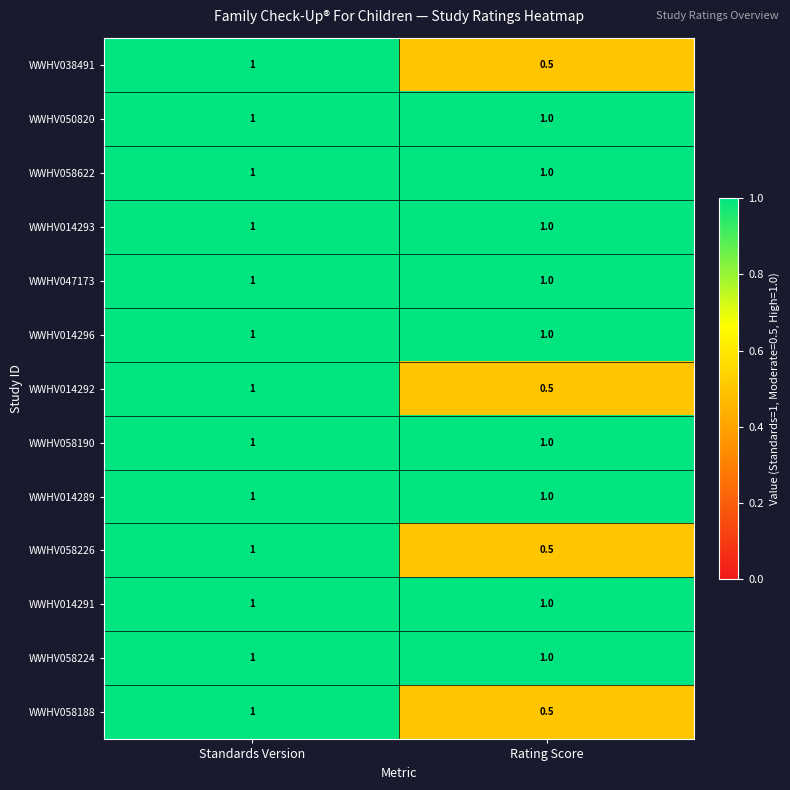

Is it true that WWHV047173 equals 1.0 at Standards Version?

True